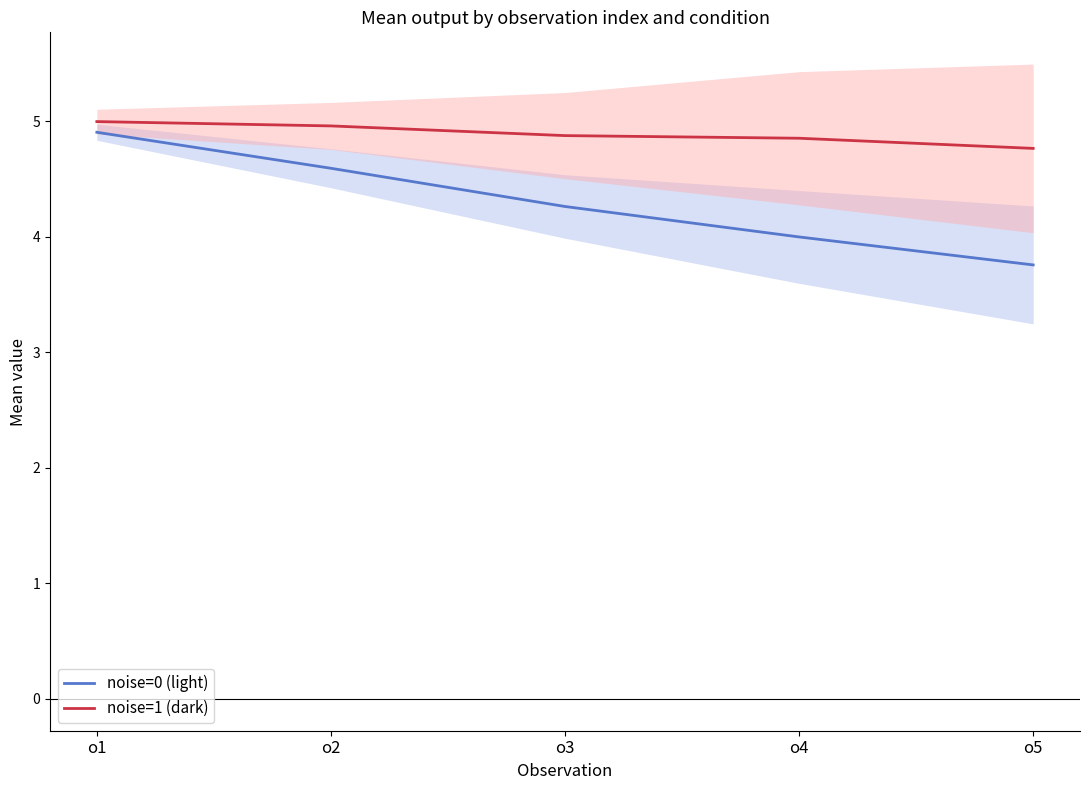

True or false: noise=1 (dark) and noise=0 (light) cross at least once.

False